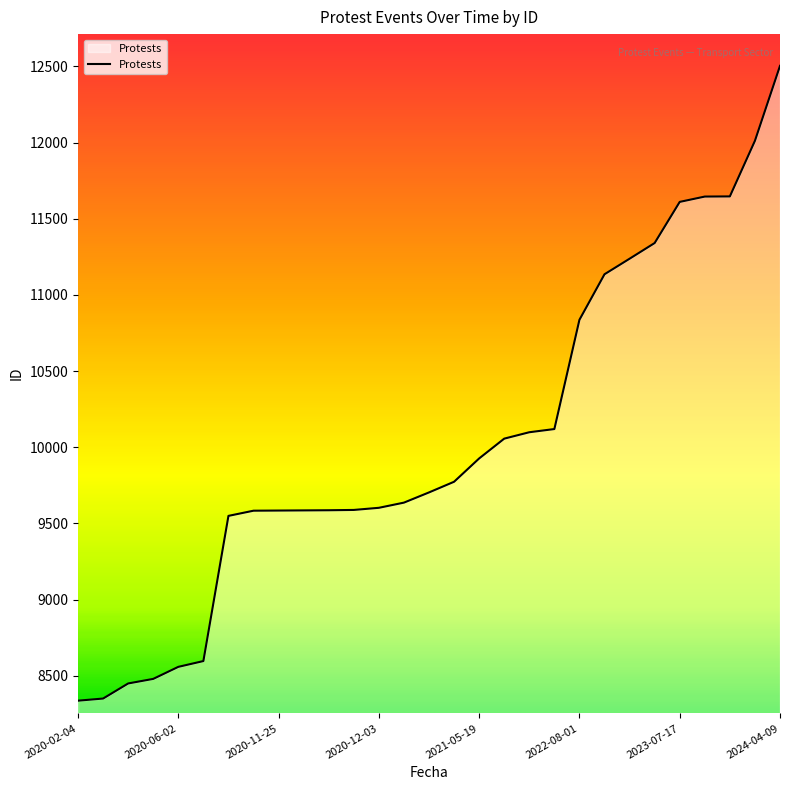

What is the smallest value displayed?

8337